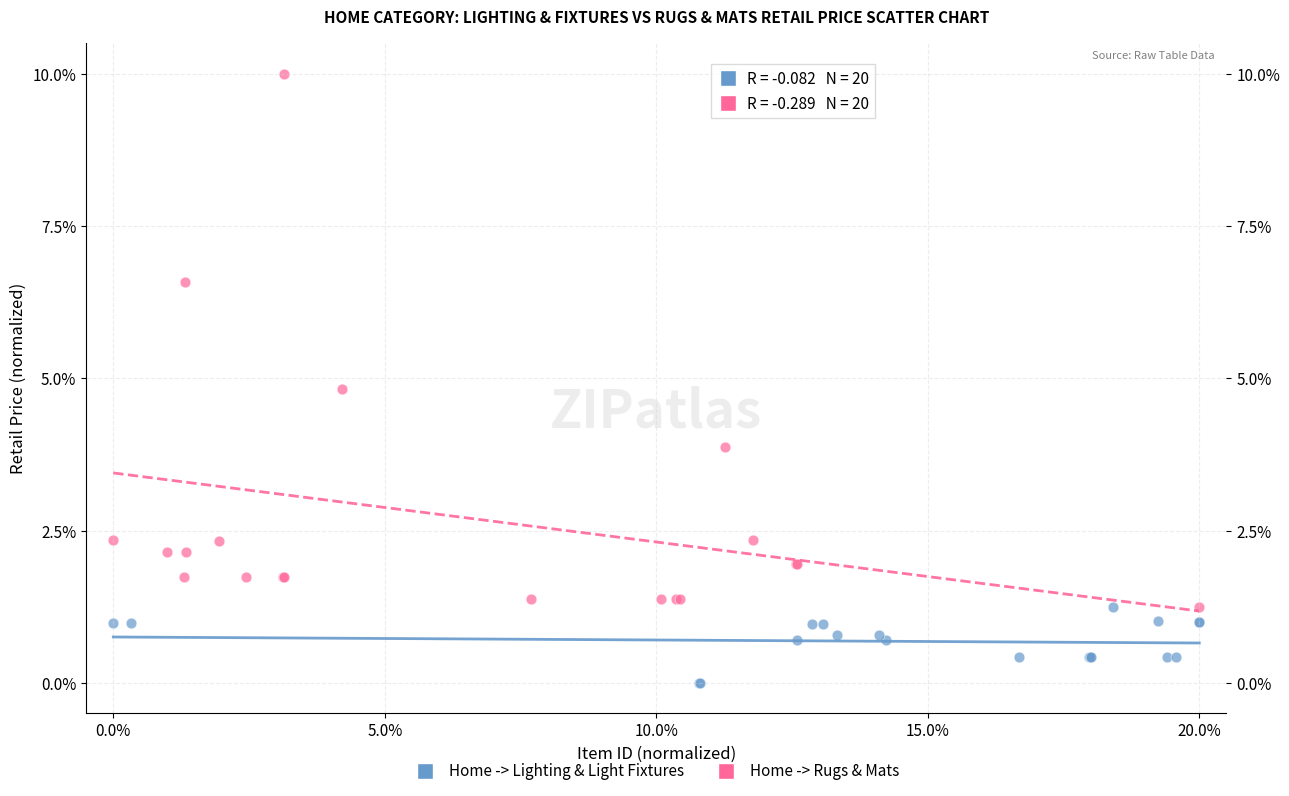

What are all the series names shown in the legend?

Home -> Lighting & Light Fixtures, Home -> Rugs & Mats